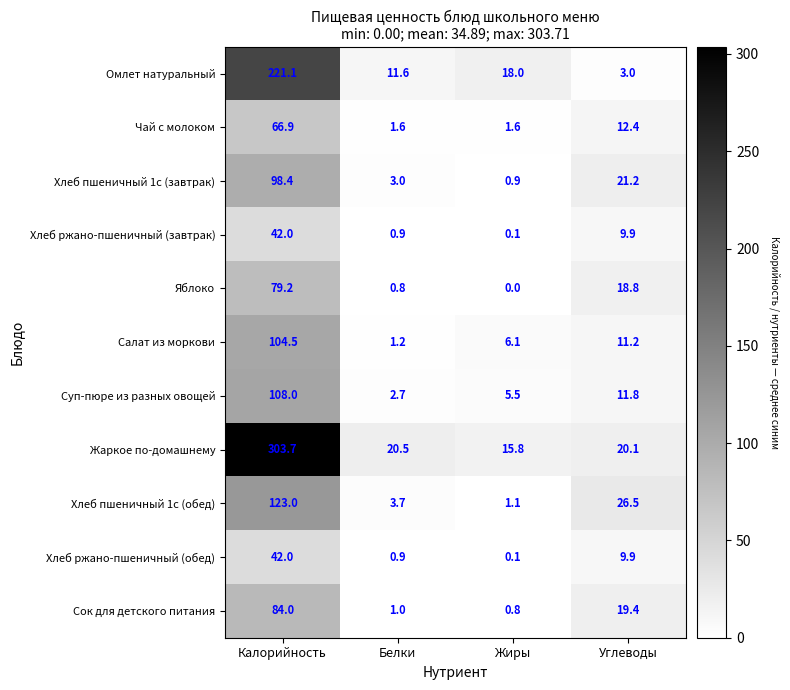

Which series has the largest total across all categories?

Жаркое по-домашнему